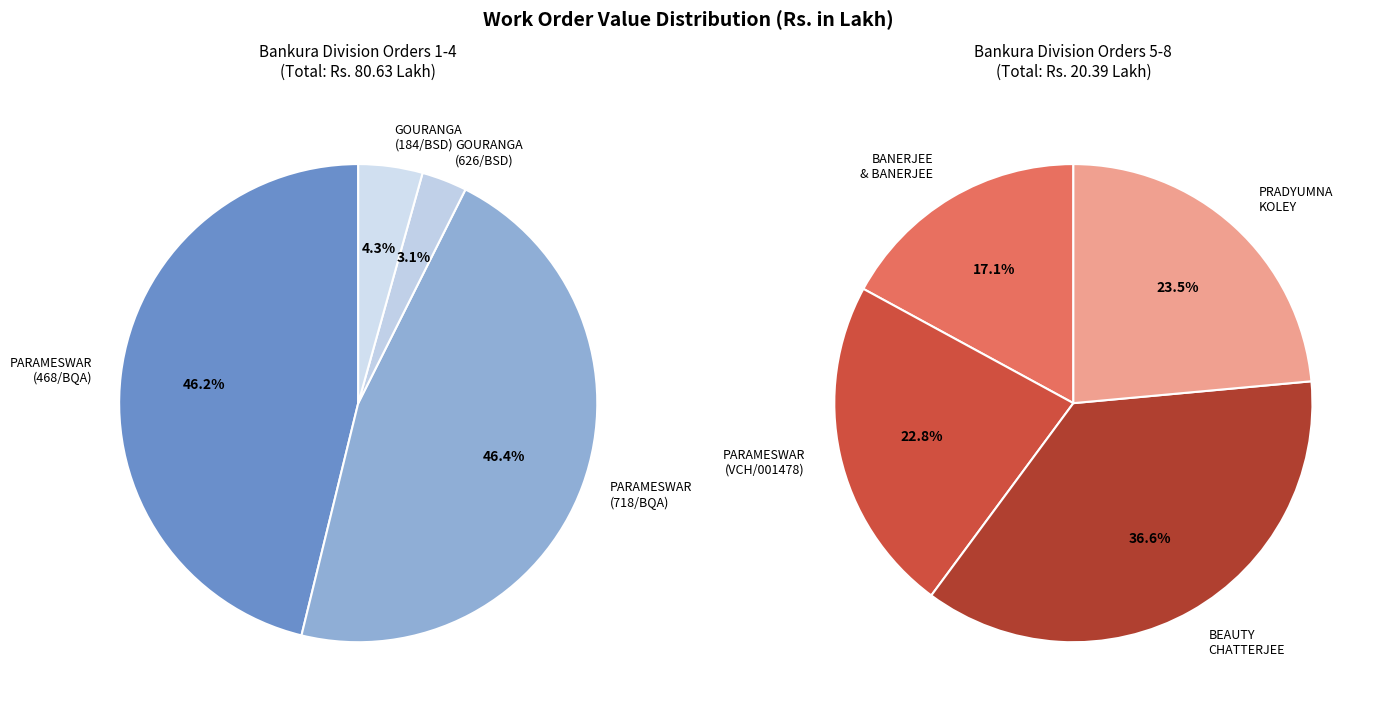

Count the number of slices in the pie.

8